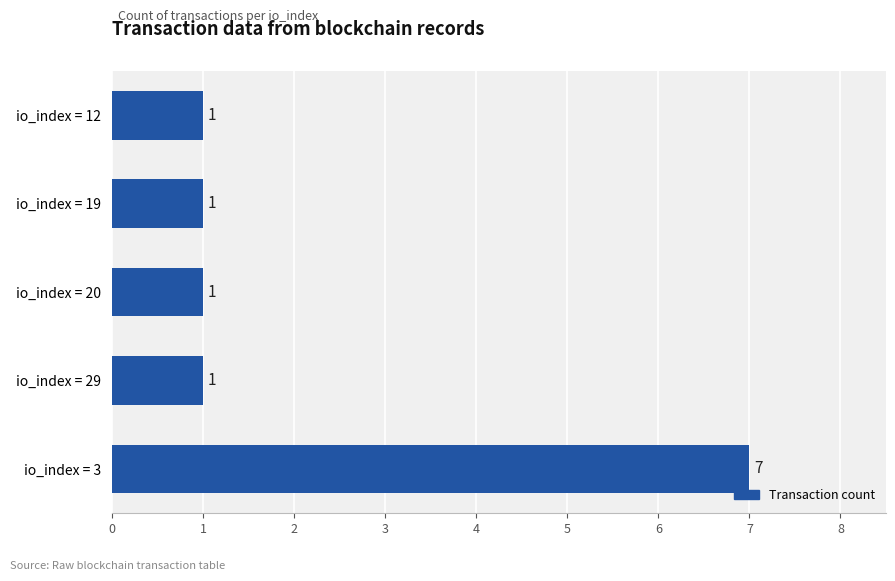

What is the difference between the maximum and minimum values?

6